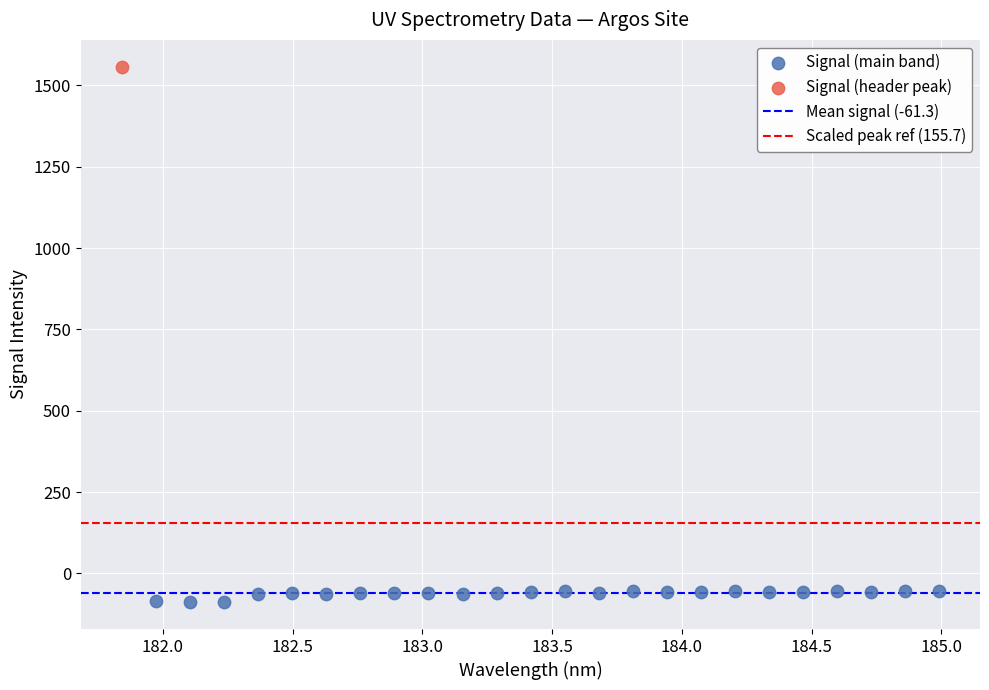

Which series contains the lowest Y value?

Signal (main band)